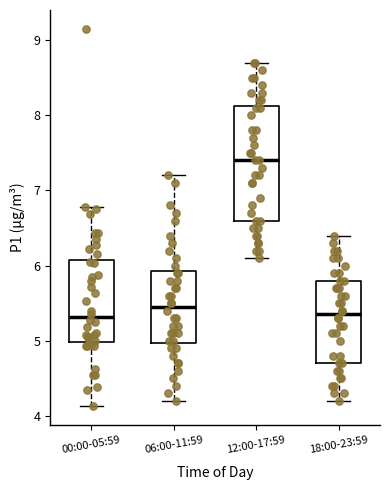

Reading left to right, transcribe this box plot: for each box, give where its median line is, the range the box spans, and where its two whiskers end, as read against the y-axis. The values are not printed on the chart, so give them approximately, as read against the axis.

00:00-05:59: median 5.3, box 5.0 to 6.1, whiskers 4.1 to 6.8
06:00-11:59: median 5.5, box 5.0 to 5.9, whiskers 4.2 to 7.2
12:00-17:59: median 7.4, box 6.6 to 8.1, whiskers 6.1 to 8.7
18:00-23:59: median 5.4, box 4.7 to 5.8, whiskers 4.2 to 6.4